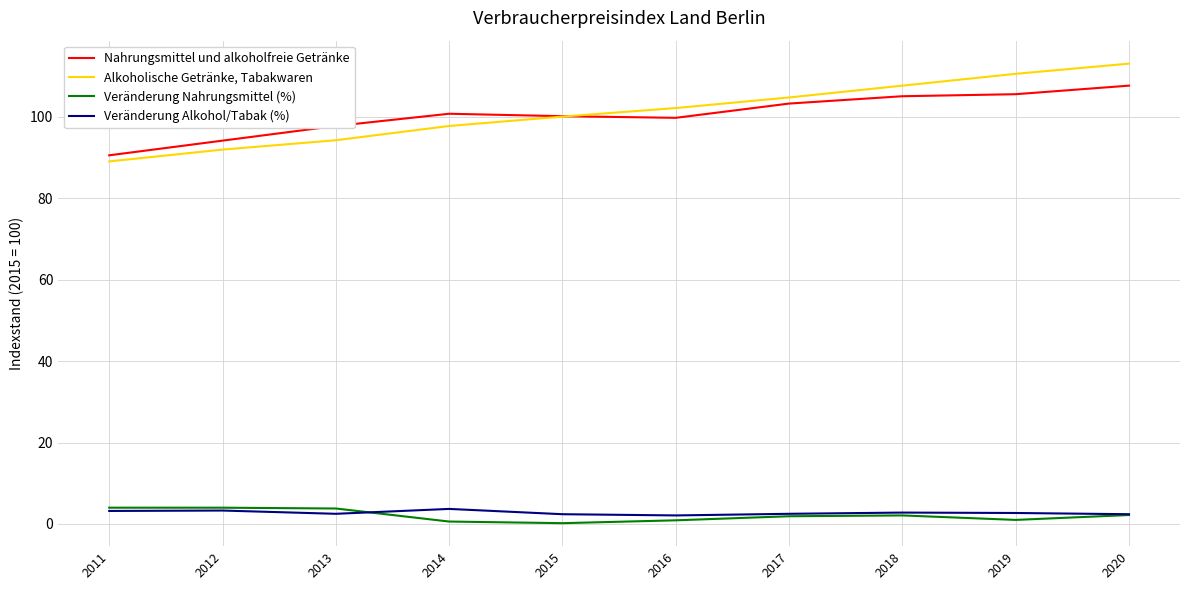

Which series has the widest spread of values?

Alkoholische Getränke, Tabakwaren